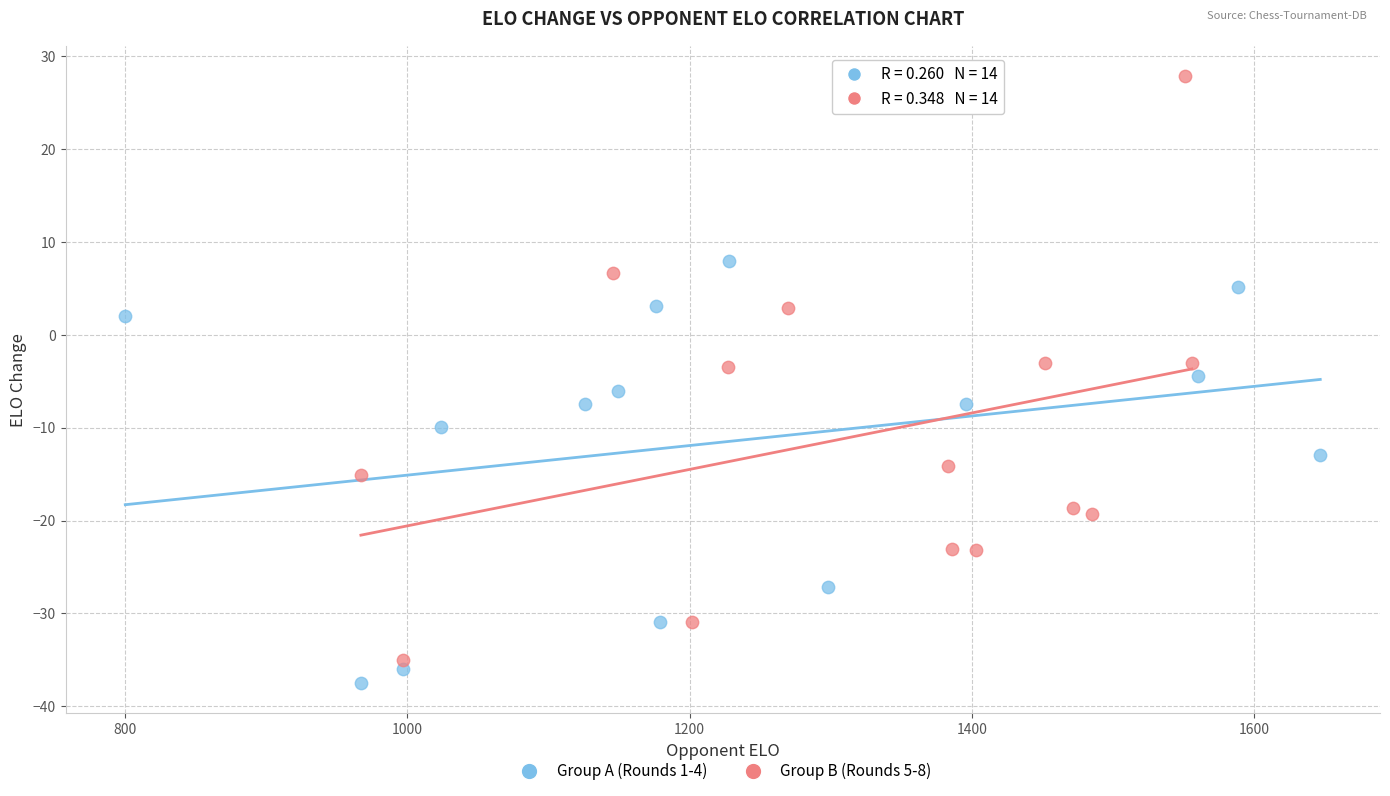

Which series has the largest Y range (max minus min)?

Group B (Rounds 5-8)